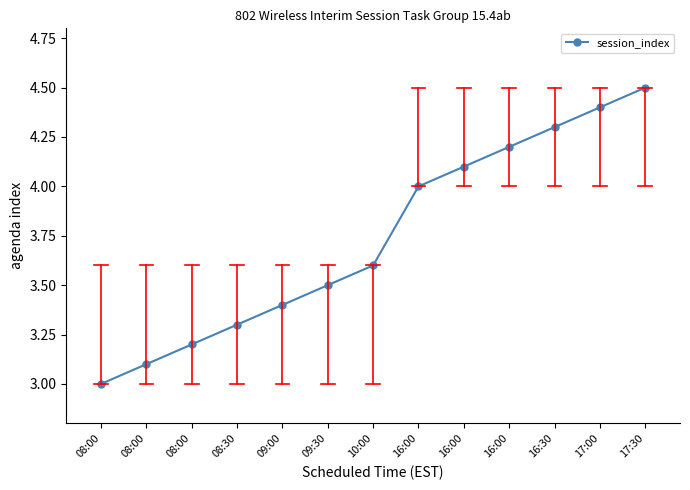

How many distinct data groups are displayed?

1